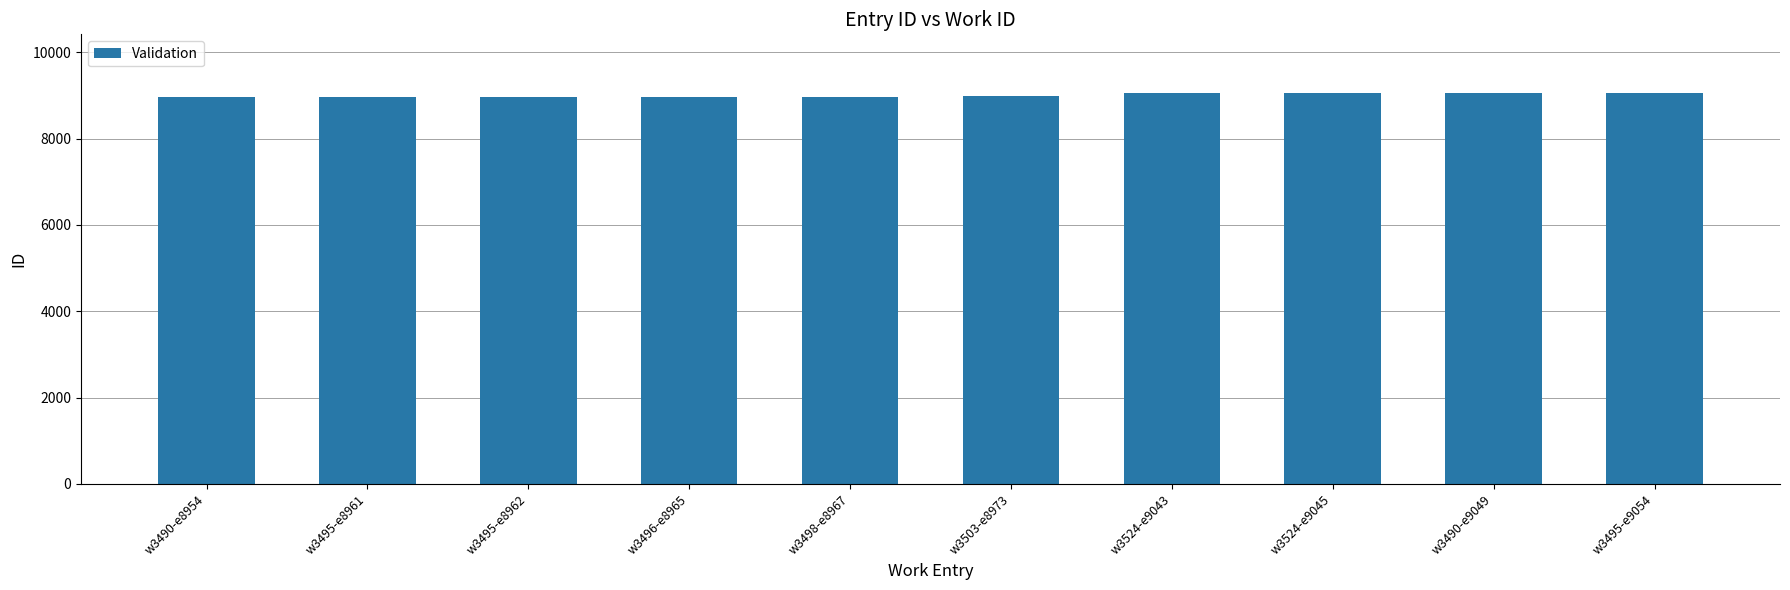

What is the ratio of the value at w3496-e8965 to the value at w3498-e8967?

1.0